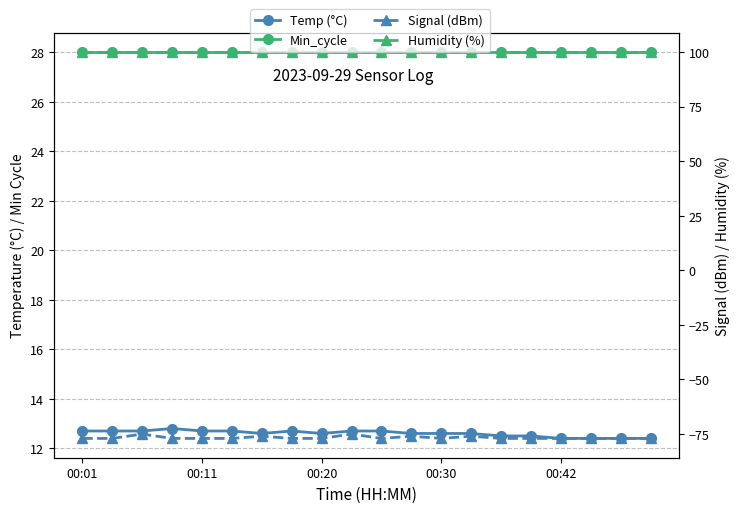

Is the value of Humidity (%) at 18 greater than the value of Min_cycle at 5?

Yes